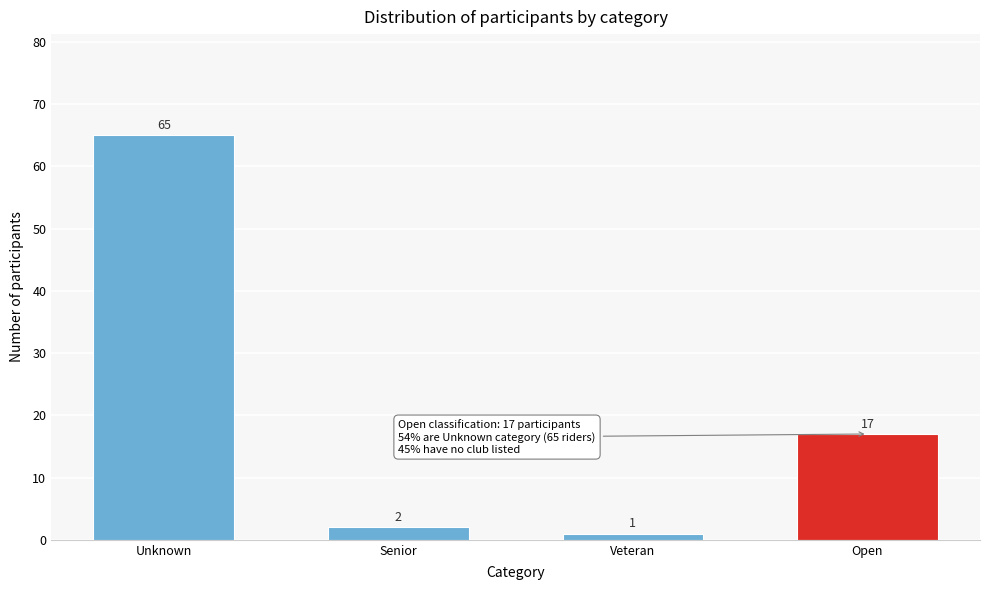

Reading left to right, extract all data points from this chart.

65	2	1	17